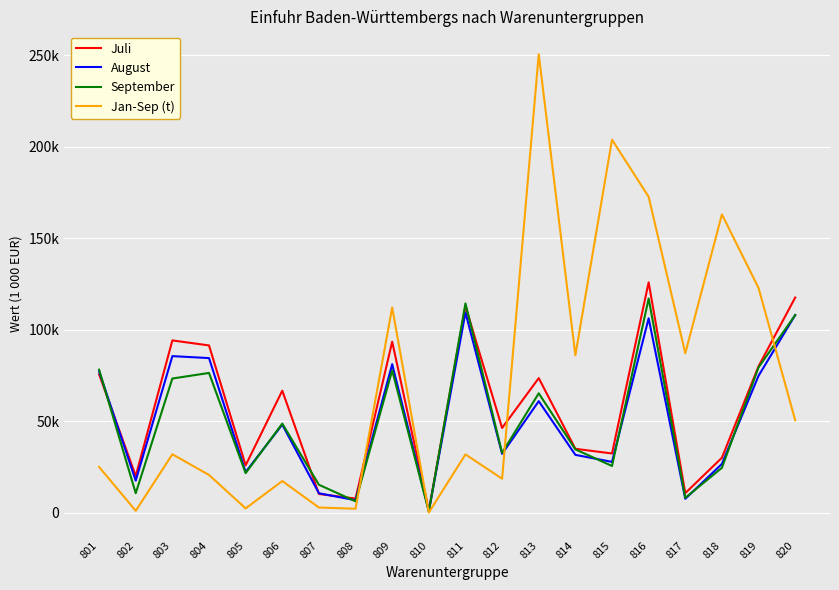

Does the chart have visible grid lines?

Yes